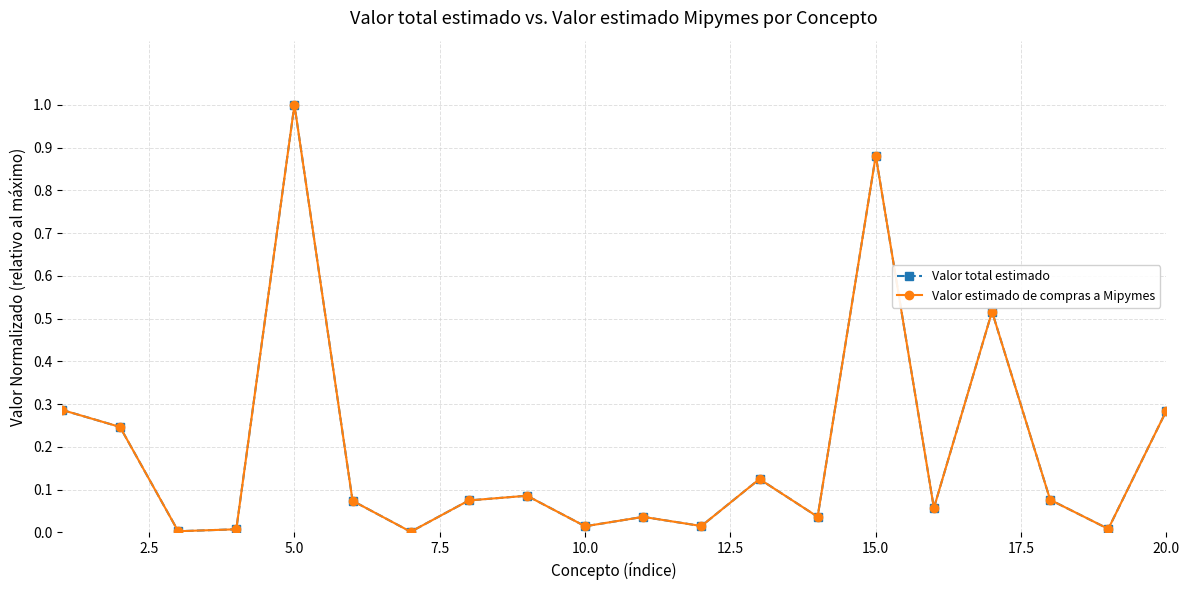

True or false: Valor total estimado and Valor estimado de compras a Mipymes cross at least once.

False